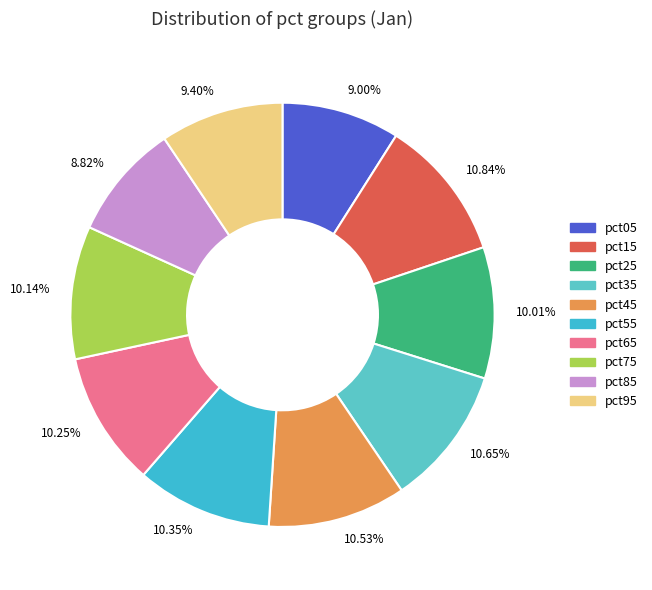

Is there a majority slice in this chart?

No